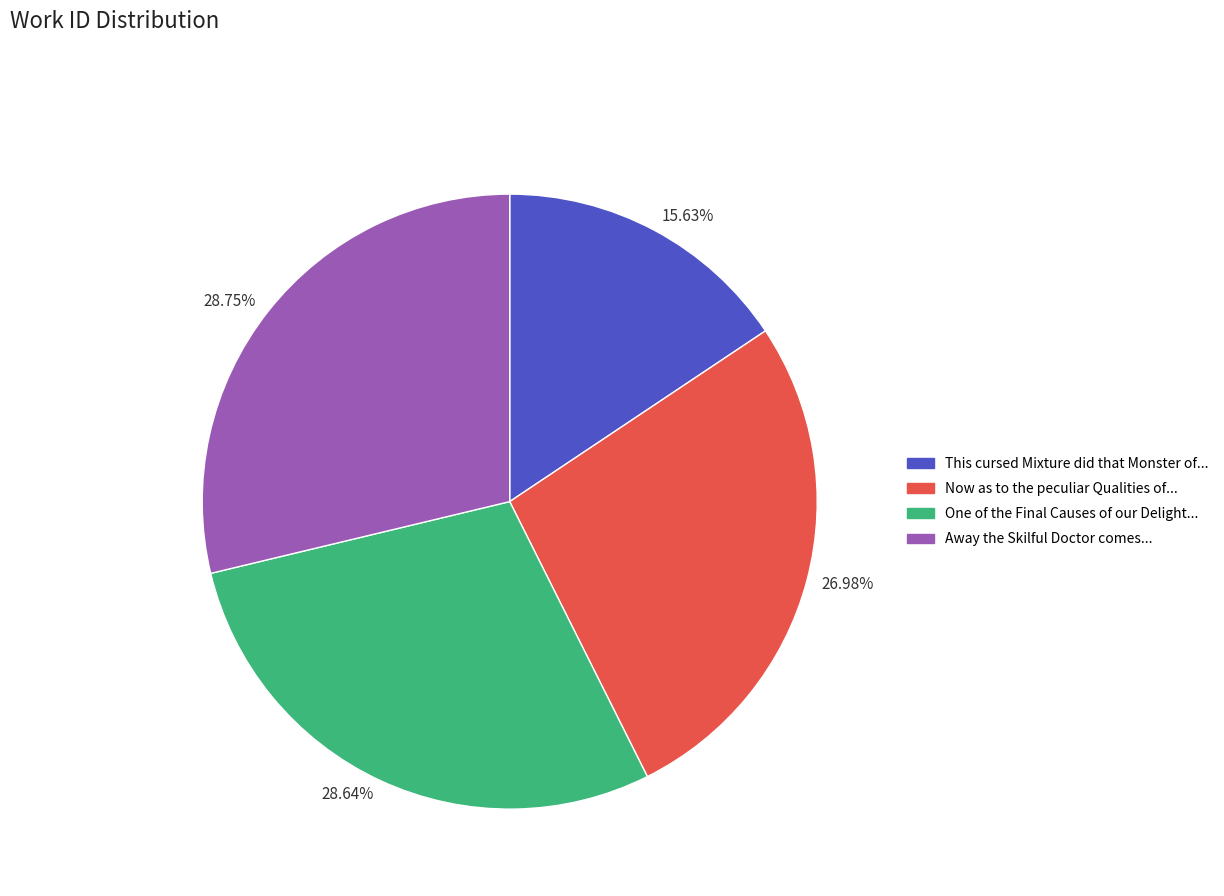

What is the smallest slice in the pie chart?

This cursed Mixture did that Monster of...